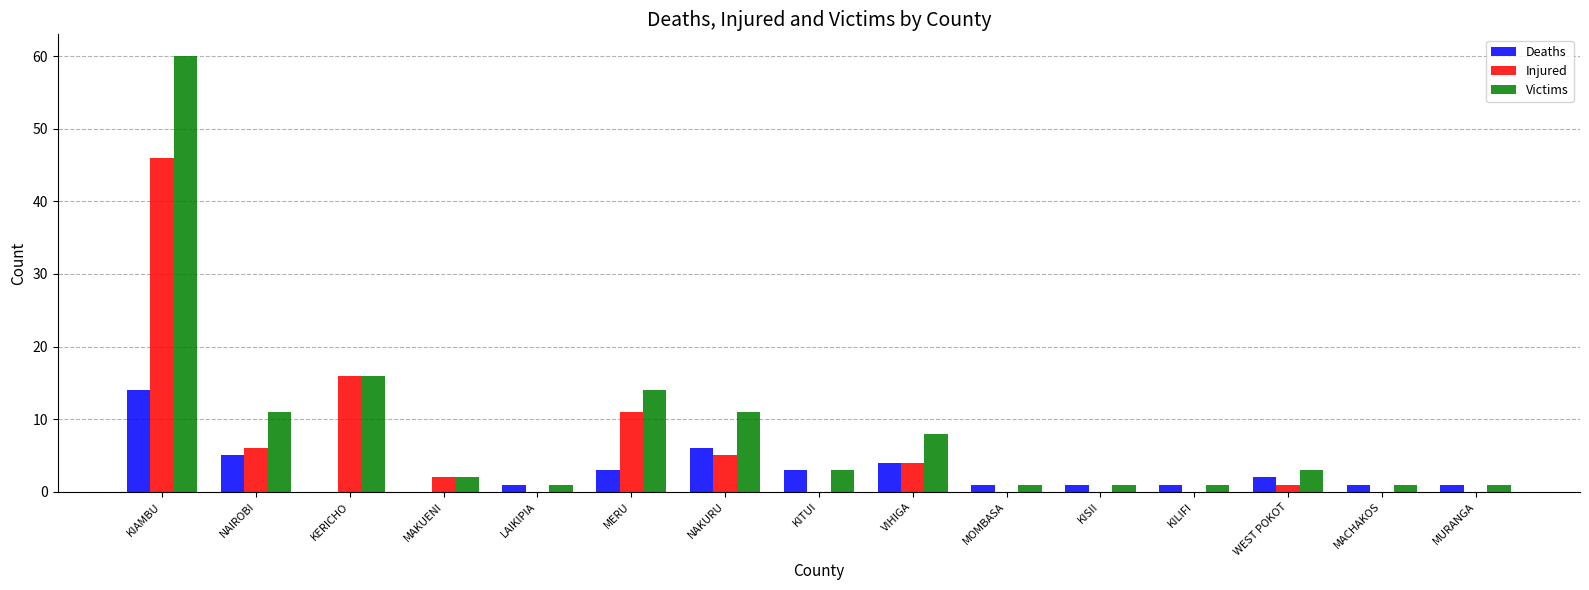

What value does the Deaths series have at WEST POKOT?

2